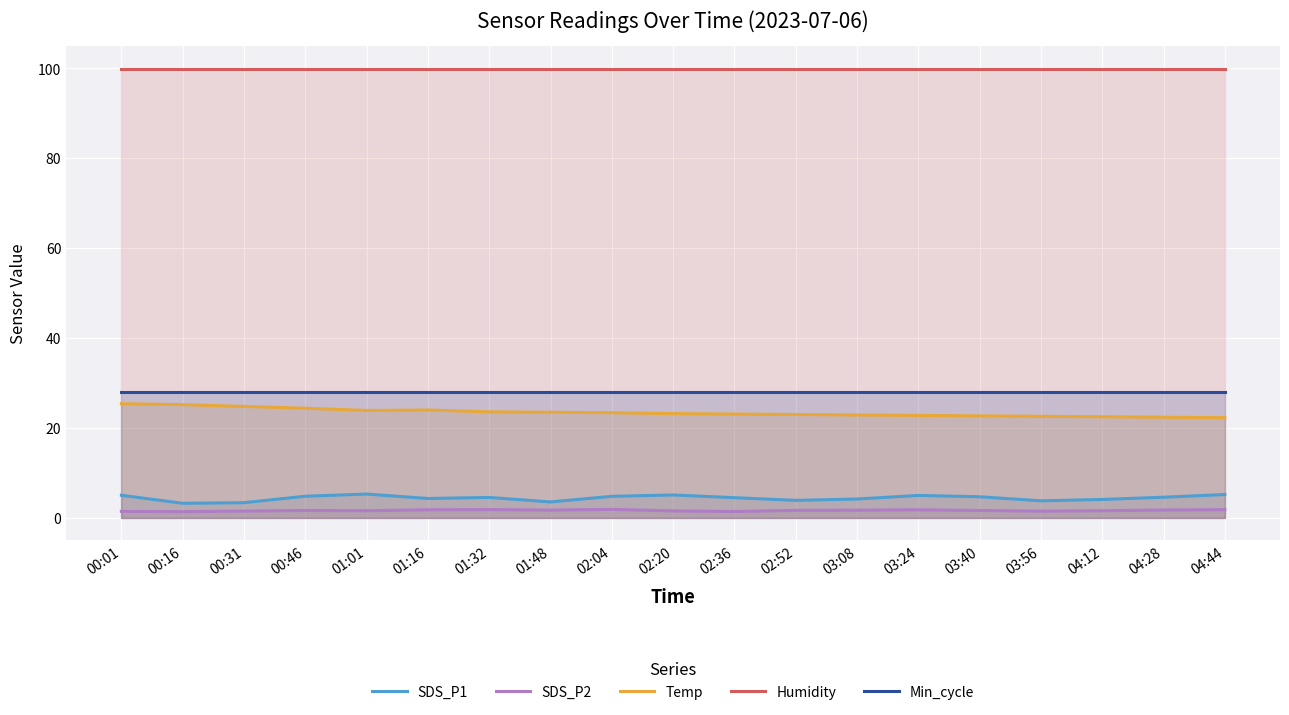

The Humidity series shows 38.8 at 04:44. True or false?

False